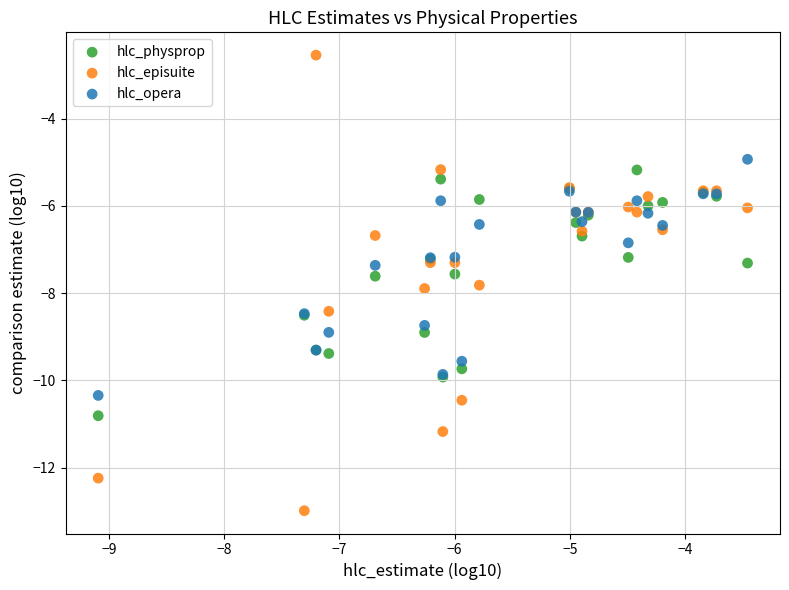

Which series has the widest spread of Y values?

hlc_episuite